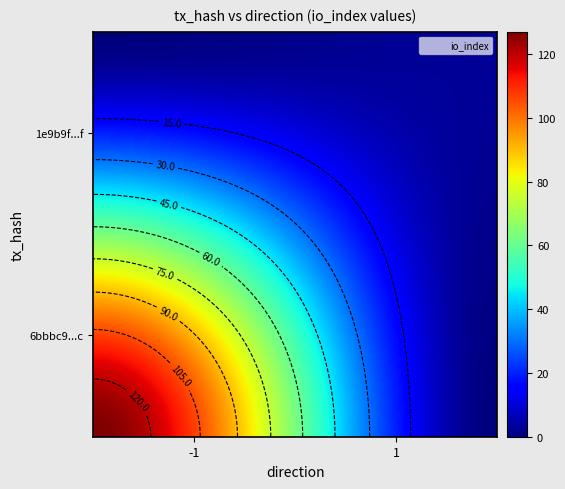

What is the difference between the maximum and minimum values in the 6bbbc9586e1ddfab3e623ab7f894280aef3971c series?

128